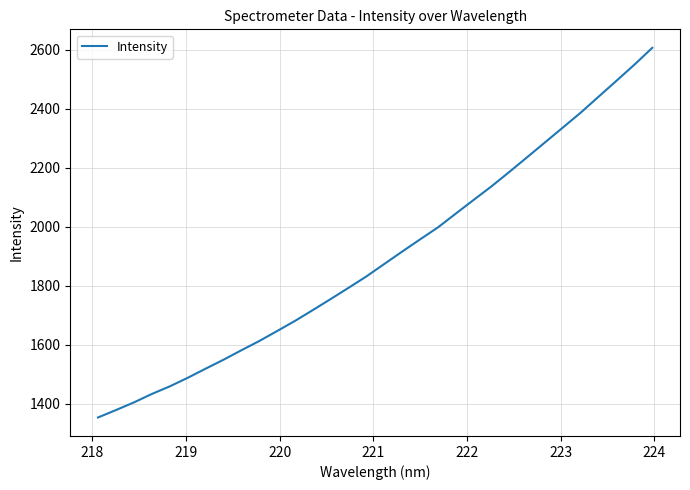

What is the maximum value shown in the chart?

2607.0